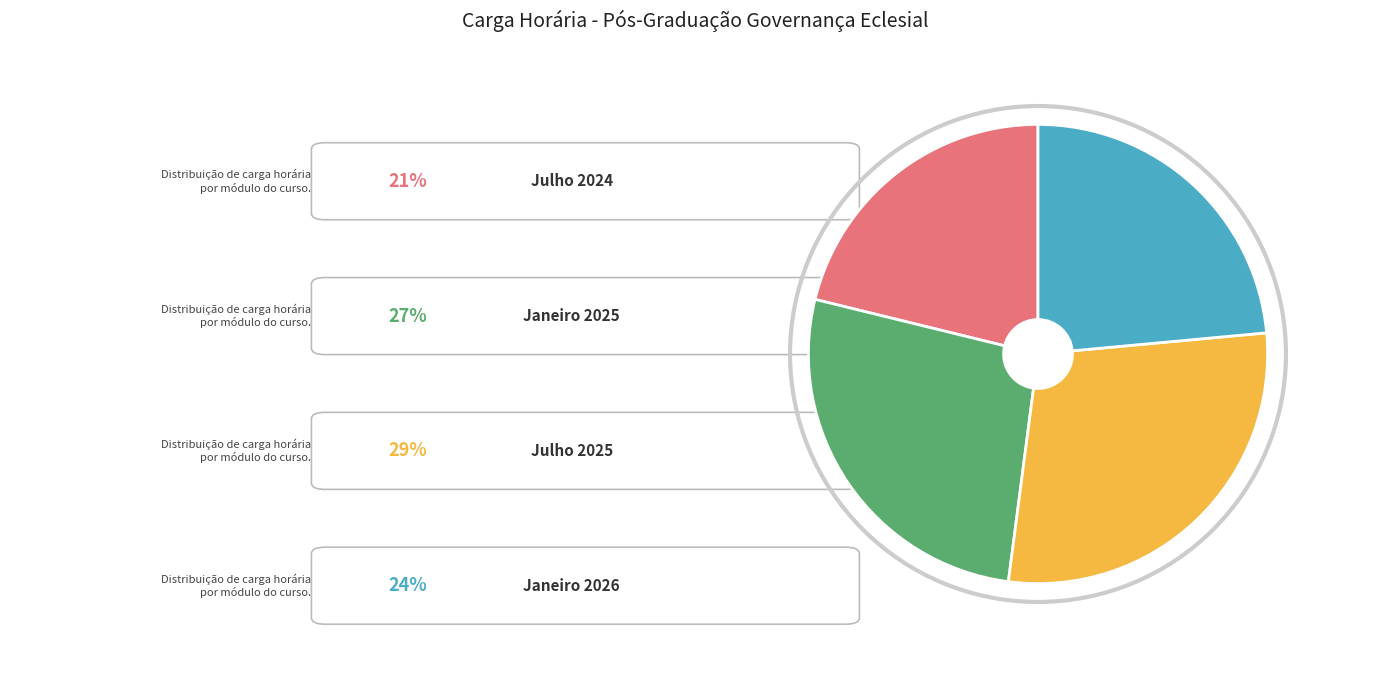

Is there any slice that represents more than half of the pie?

No